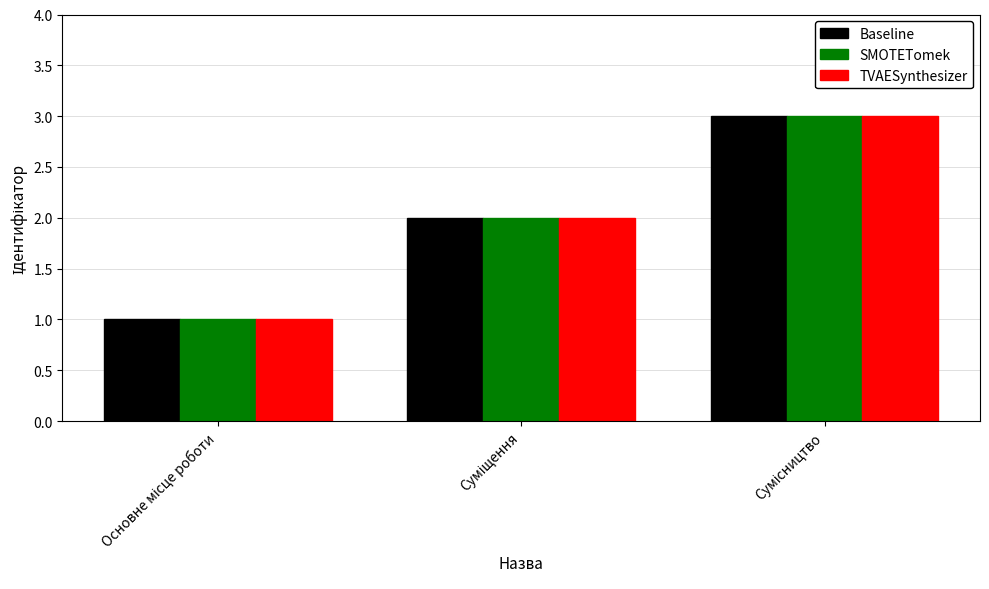

How many bars are there in each group?

3